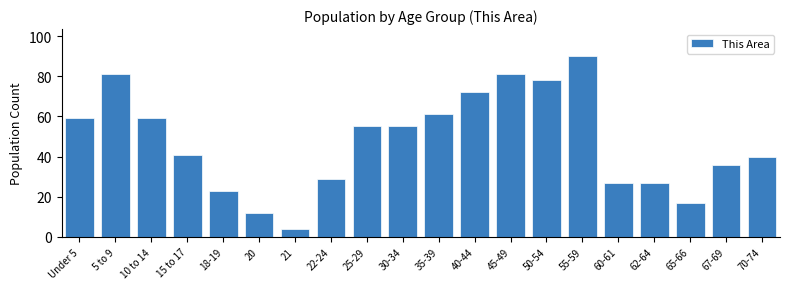

Reading left to right, list all the values displayed in this chart.

Under 5=59	5 to 9=81	10 to 14=59	15 to 17=41	18-19=23	20=12	21=4	22-24=29	25-29=55	30-34=55	35-39=61	40-44=72	45-49=81	50-54=78	55-59=90	60-61=27	62-64=27	65-66=17	67-69=36	70-74=40